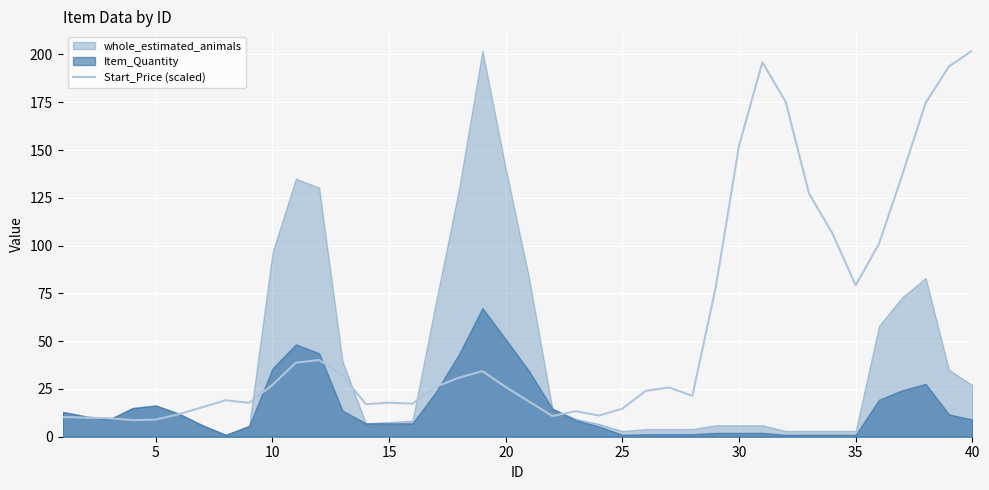

Count the number of values greater than 25.

21